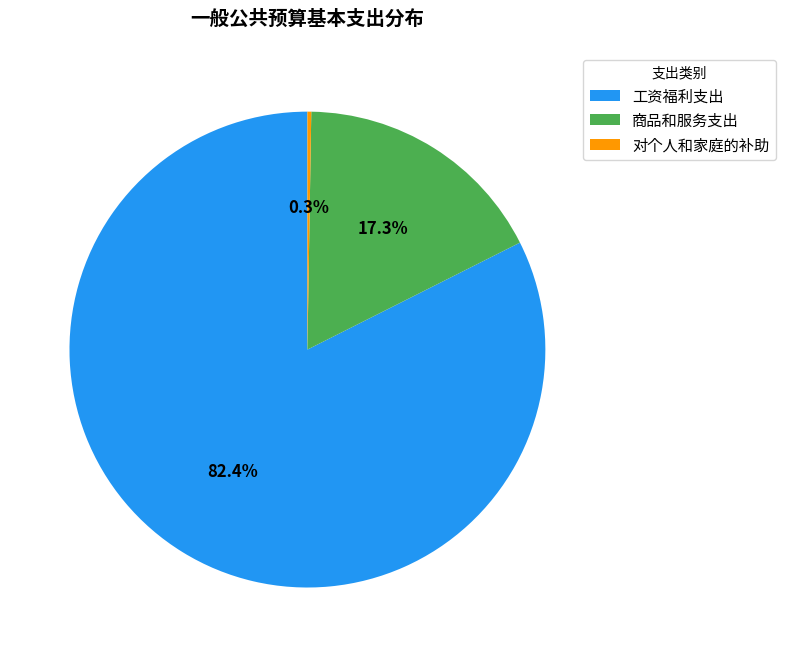

How much of the chart is everything except 商品和服务支出?

82.7%